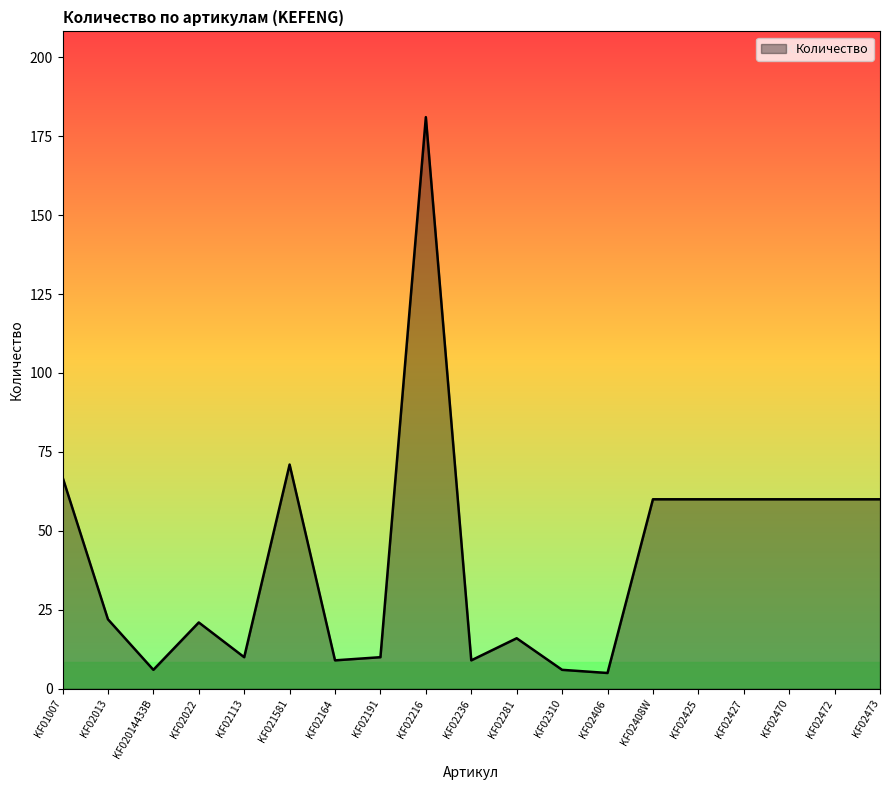

Reading left to right, extract all data points from this chart.

KF01007=67	KF02013=22	KF02014433B=6	KF02022=21	KF02113=10	KF021581=71	KF02164=9	KF02191=10	KF02216=181	KF02236=9	KF02281=16	KF02310=6	KF02406=5	KF02408W=60	KF02425=60	KF02427=60	KF02470=60	KF02472=60	KF02473=60